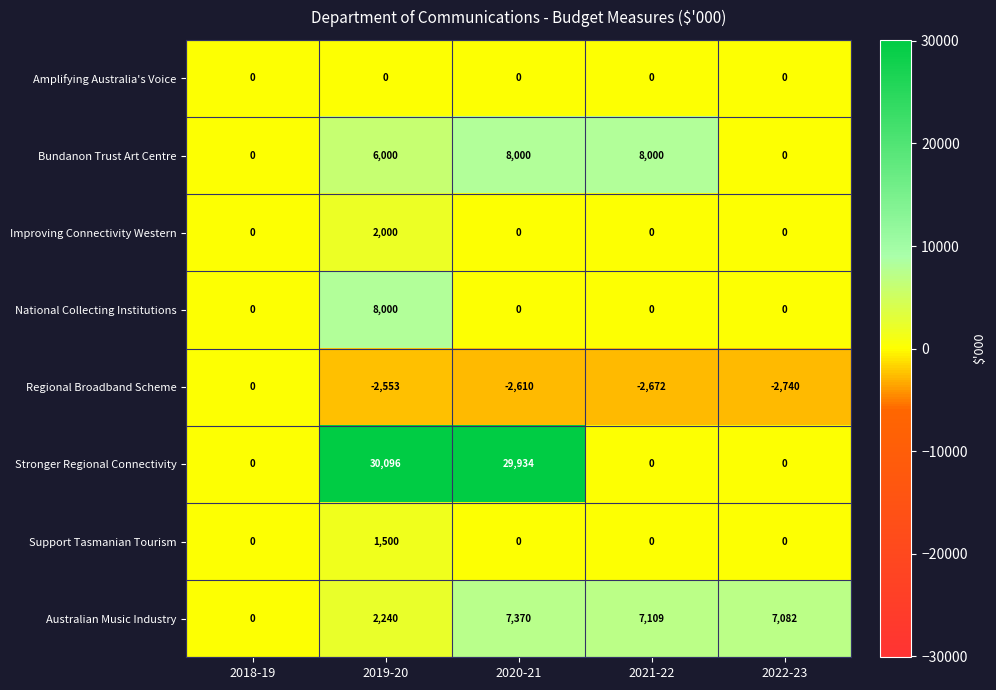

What is the total value across all series at 2022-23?

4342